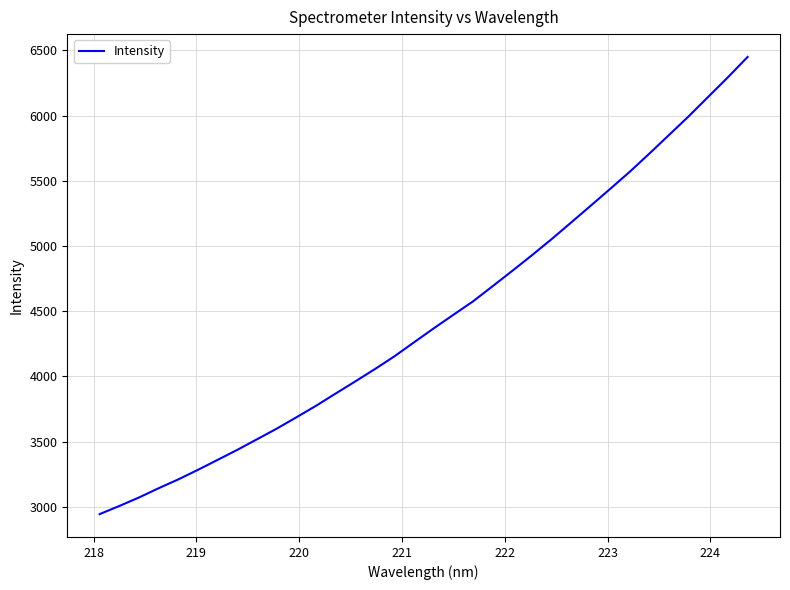

What is the greatest value displayed?

6449.1